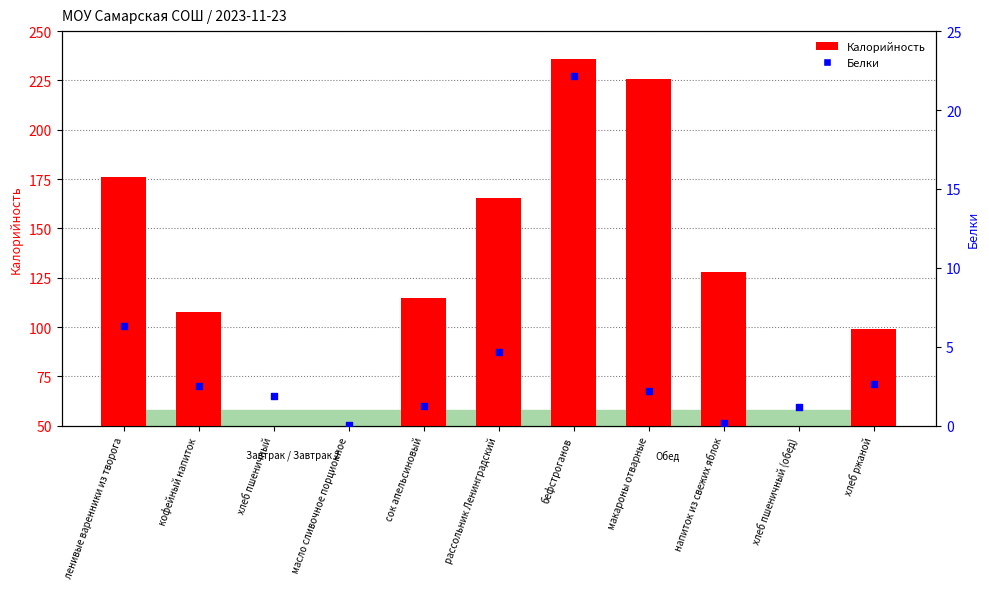

At how many categories does at least one series exceed 70?

8